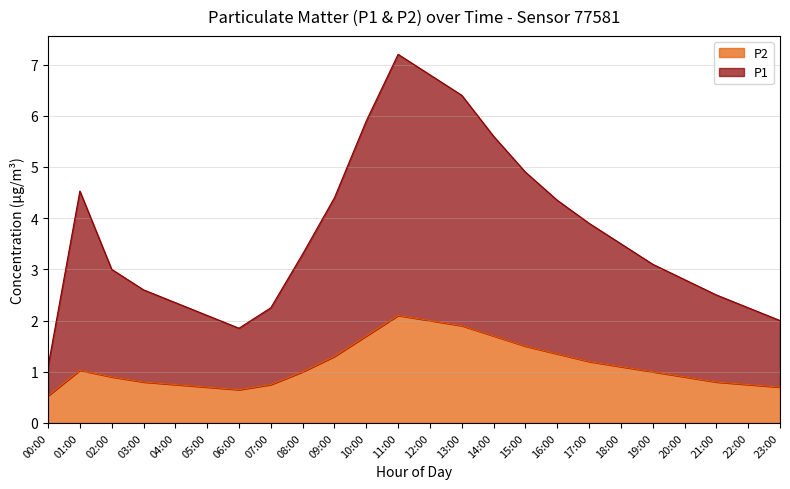

What is the value of the P1 point at the 11th from the left?

5.9